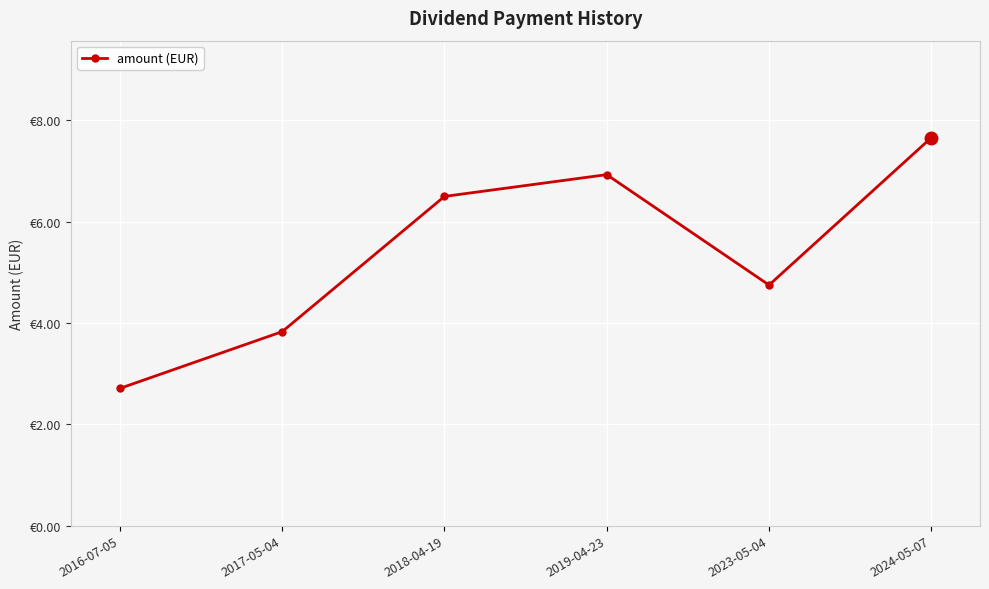

What is the average value?

5.4